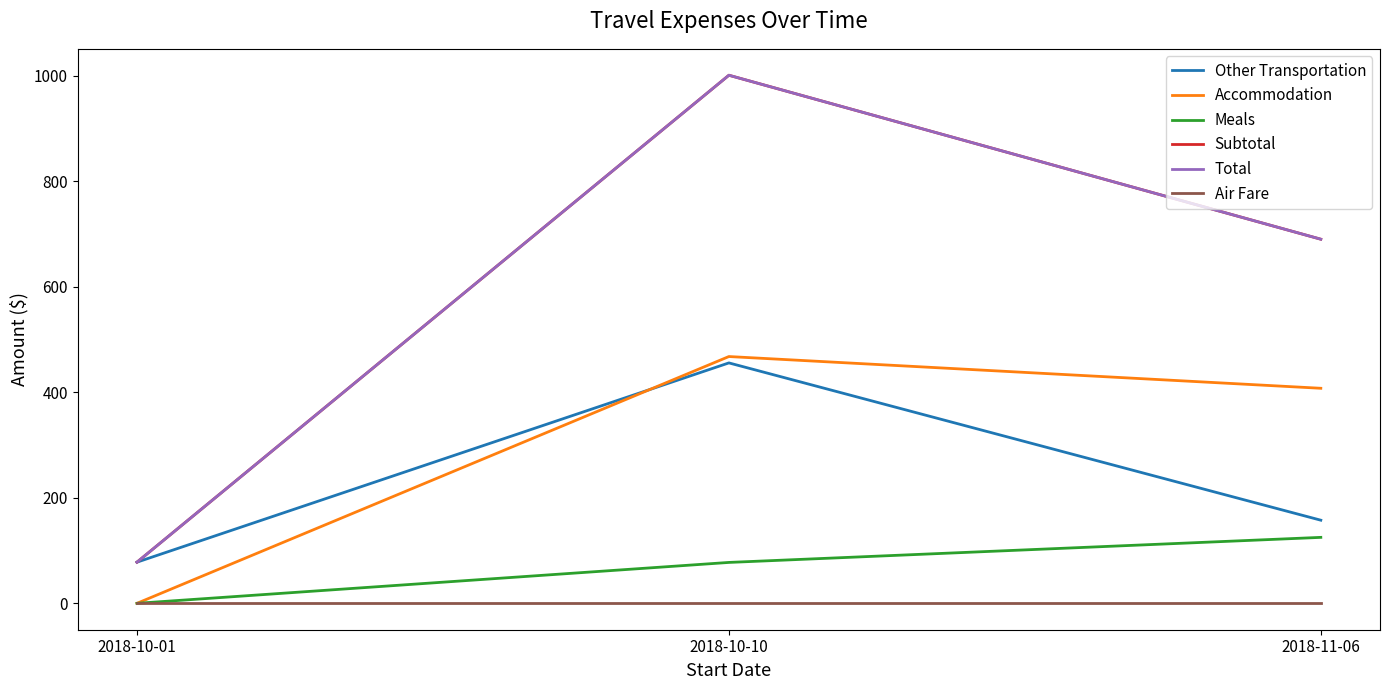

What is the sum of the Meals values at 2018-11-06 and 2018-10-01?

125.0